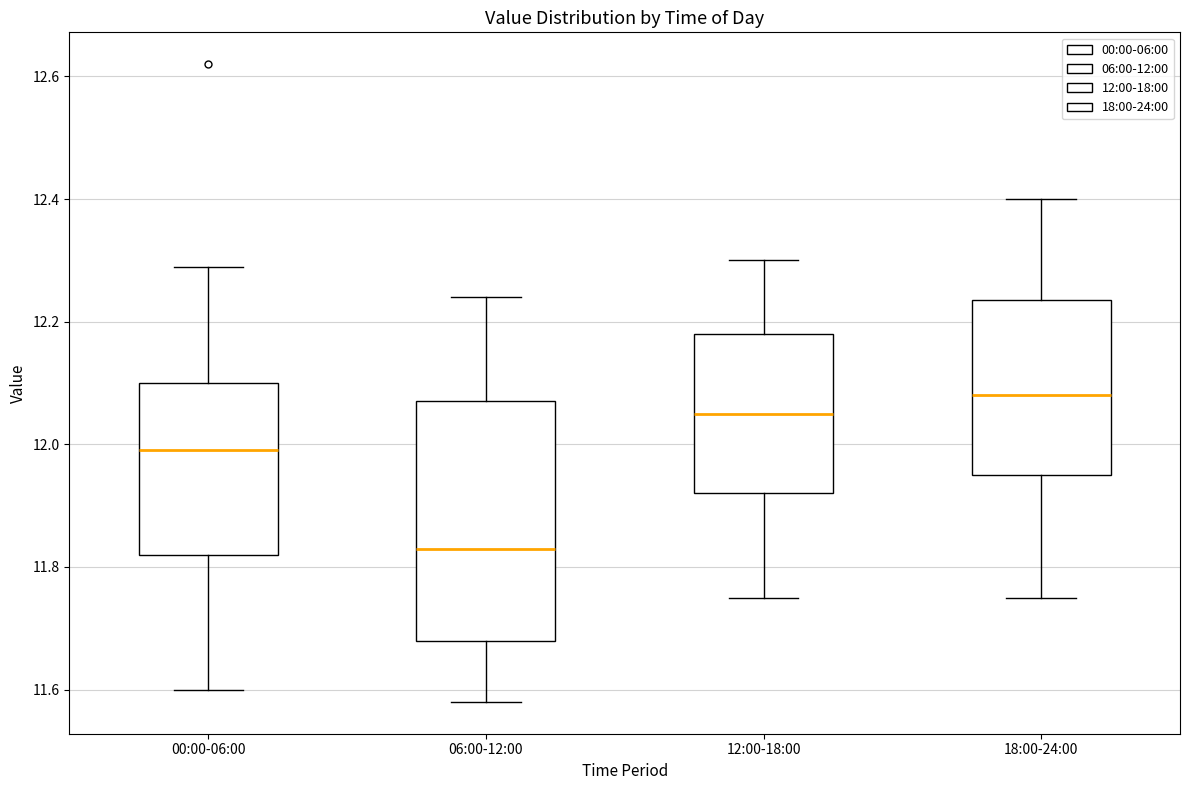

Reading left to right, transcribe this box plot: for each box, give where its median line is, the range the box spans, and where its two whiskers end, as read against the y-axis. The values are not printed on the chart, so give them approximately, as read against the axis.

00:00-06:00: median 12.00, box 11.82 to 12.10, whiskers 11.60 to 12.30
06:00-12:00: median 11.84, box 11.68 to 12.08, whiskers 11.58 to 12.24
12:00-18:00: median 12.06, box 11.92 to 12.18, whiskers 11.76 to 12.30
18:00-24:00: median 12.08, box 11.96 to 12.24, whiskers 11.76 to 12.40